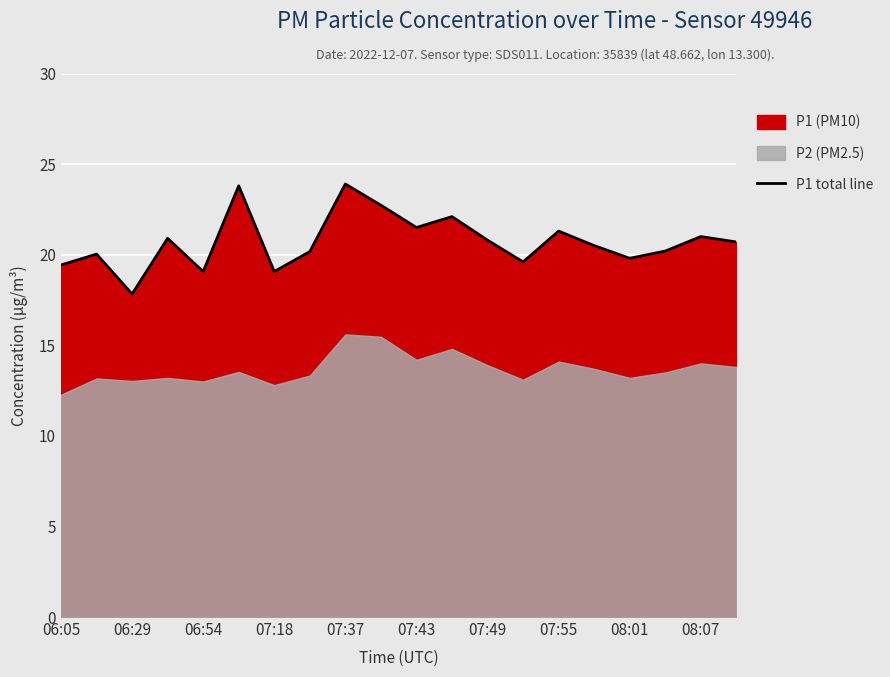

What is the sum of all values?

414.4